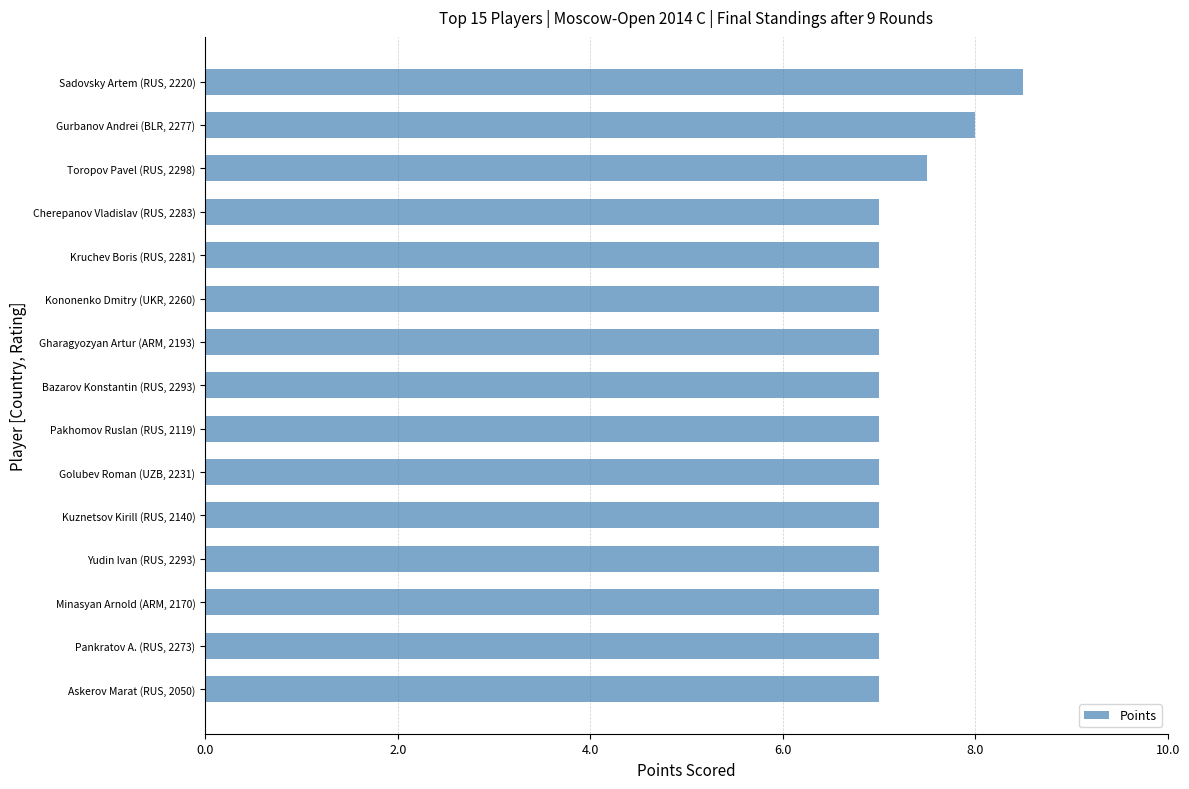

What is the ratio of the value at Golubev Roman (UZB, 2231) to the value at Kruchev Boris (RUS, 2281)?

1.0